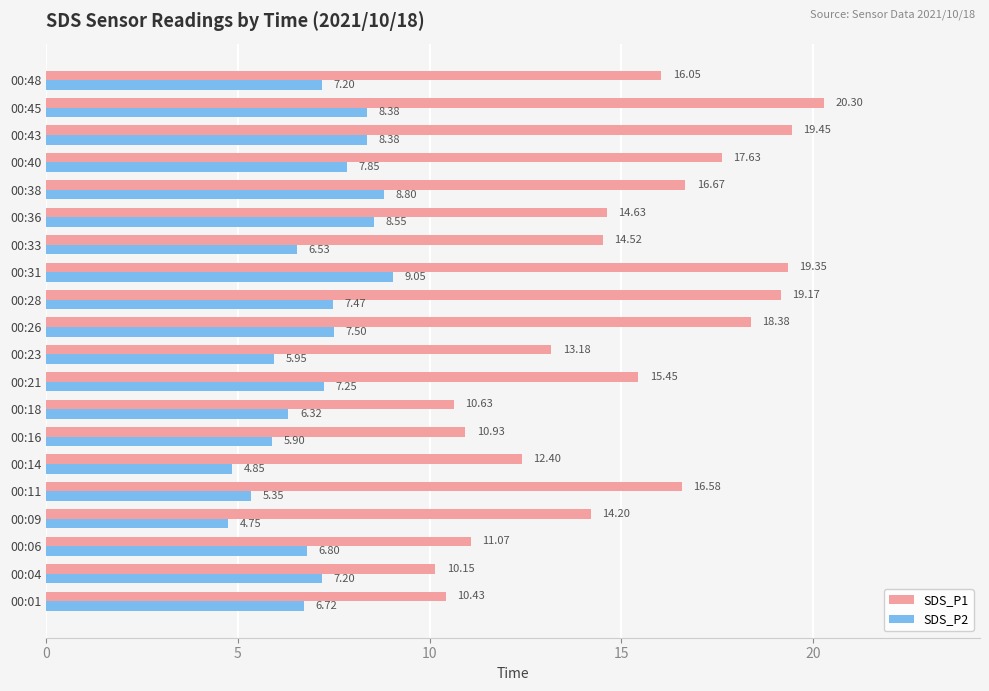

How many values in the SDS_P1 series exceed 15?

10